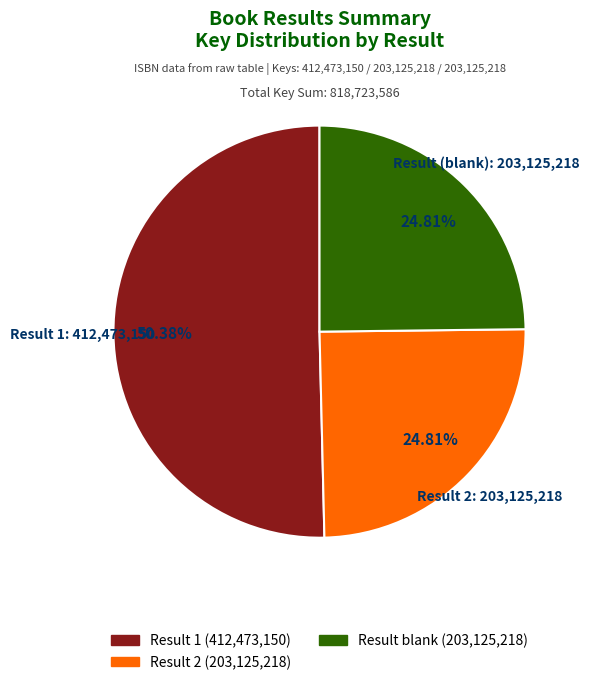

Does any single category account for the majority?

Yes